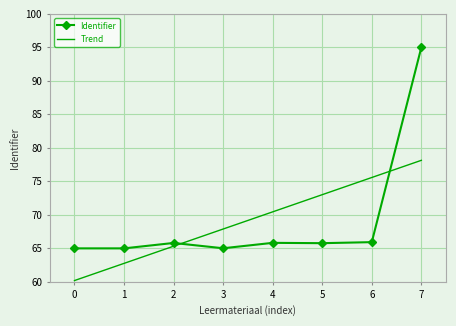

Is the value of Trend at 0 greater than the value of Identifier at 4?

No